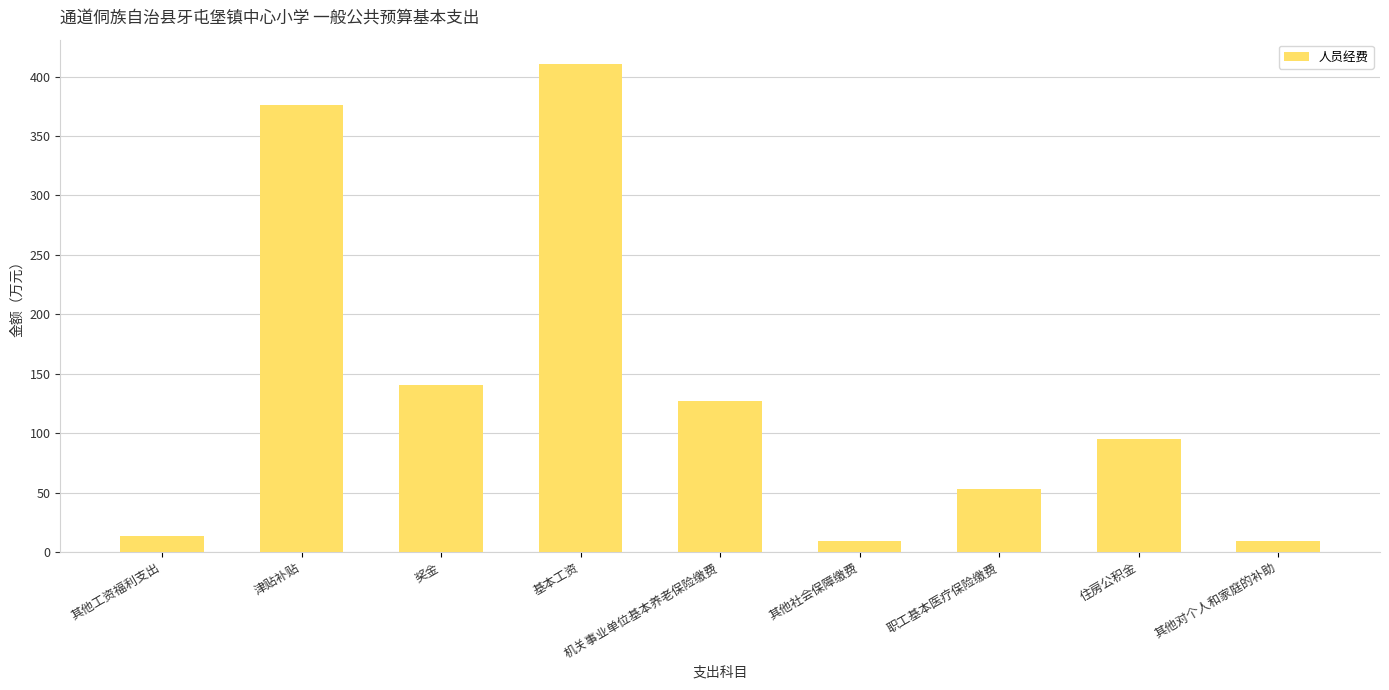

What is the difference between the values at 奖金 and 职工基本医疗保险缴费?

87.2